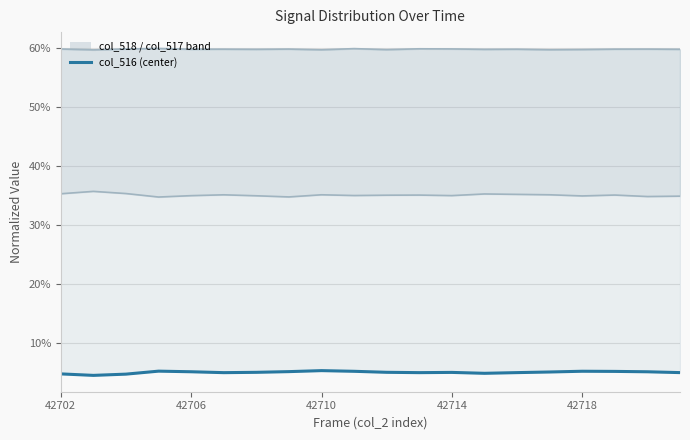

What are all the series names shown in the legend?

col_518, col_517, col_516